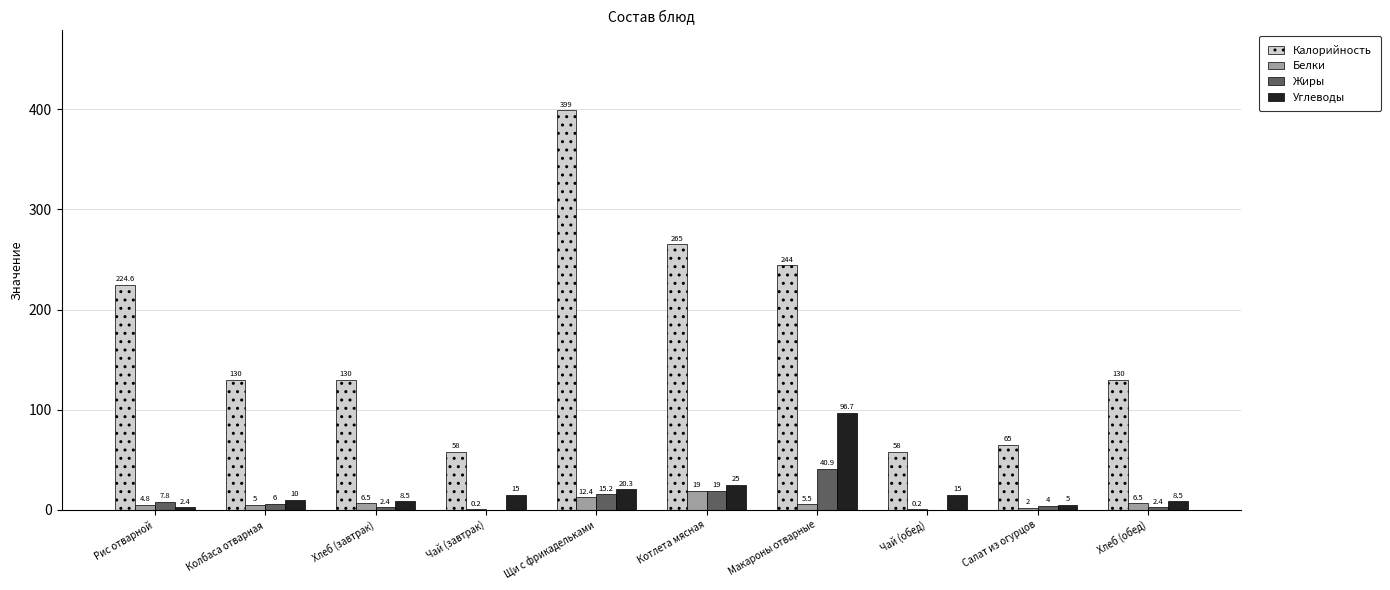

Read the Белки value at Щи с фрикадельками.

12.4